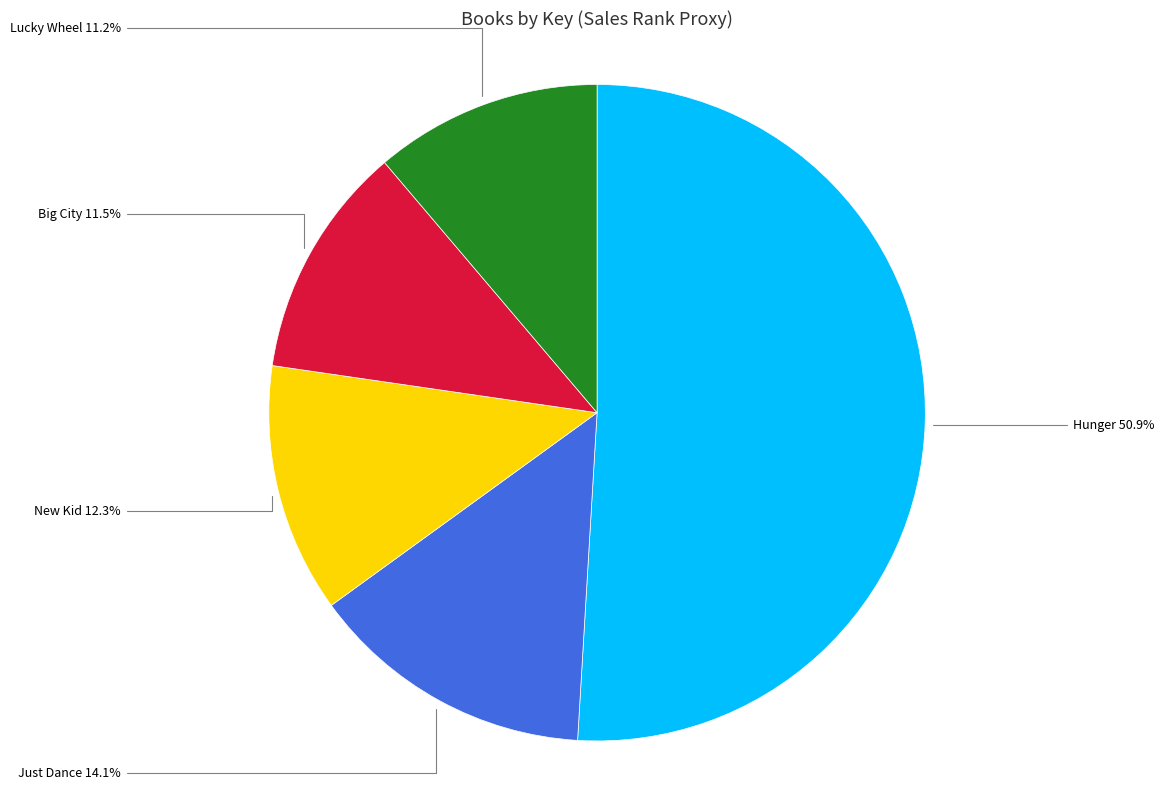

Does any single category account for the majority?

Yes